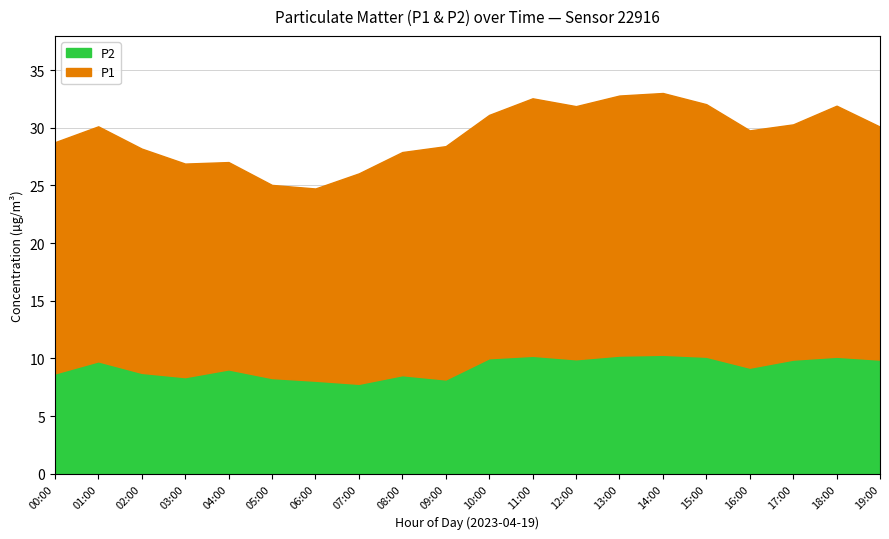

How many values in the P2 series exceed 9?

12